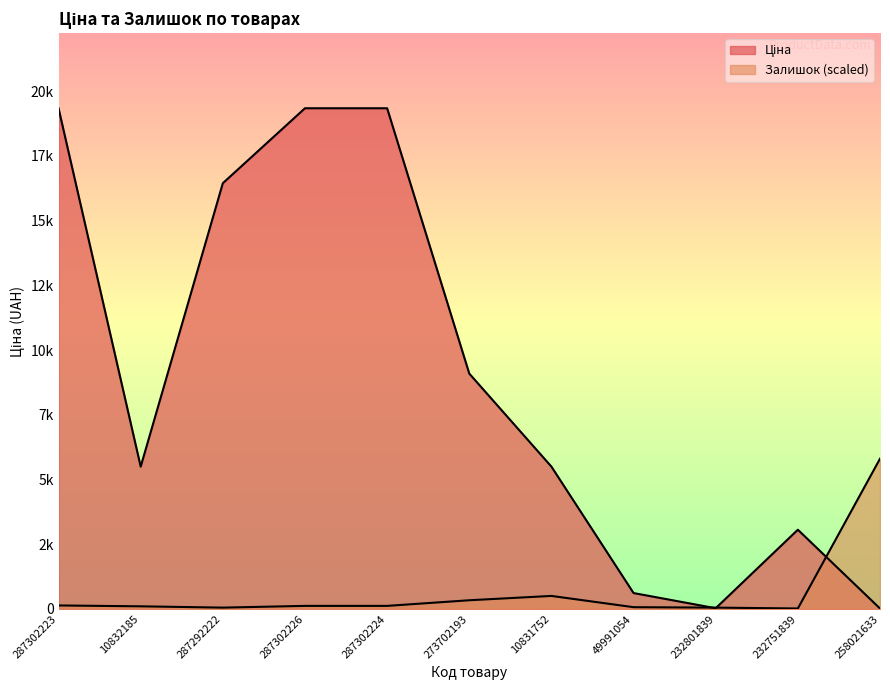

What are all the series names shown in the legend?

Ціна, Залишок